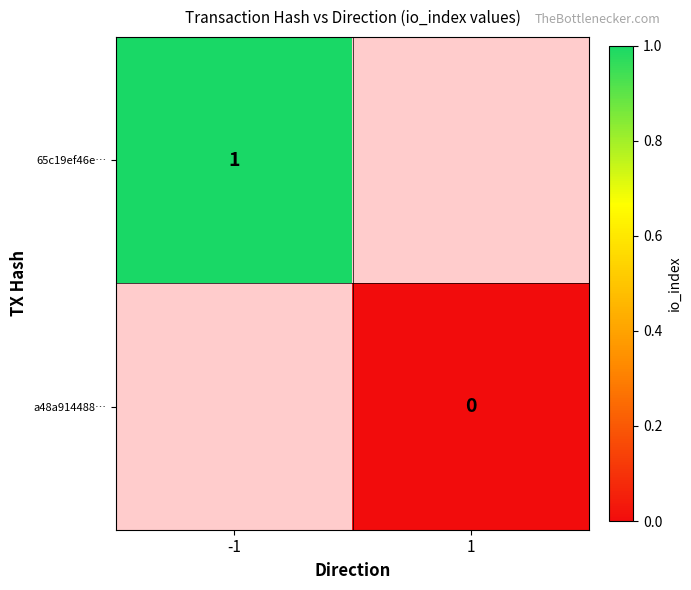

Which has a higher value, 1 or -1?

-1